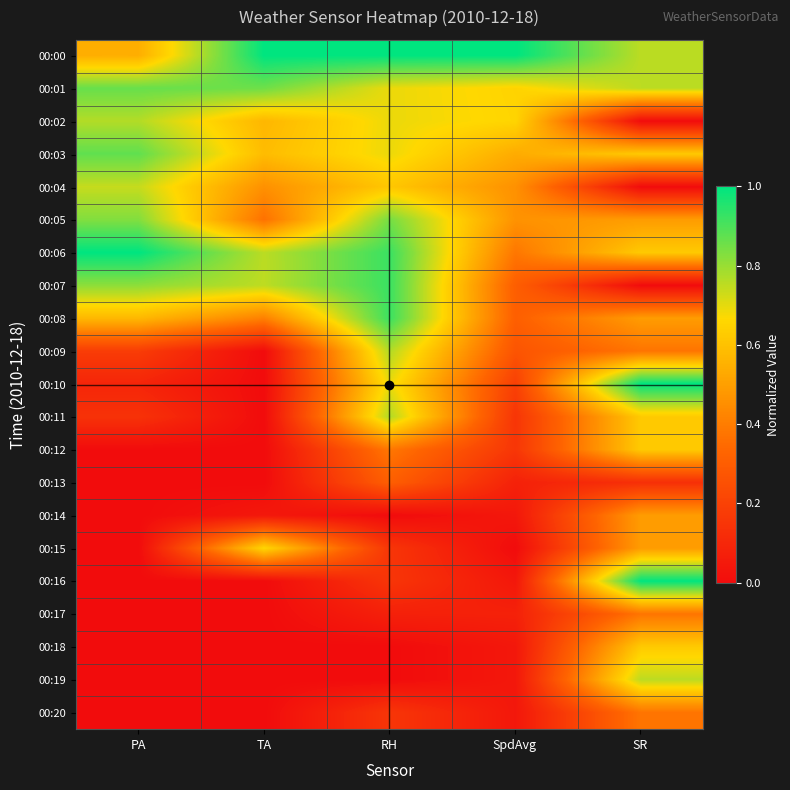

Reading left to right, list all the values displayed in this chart.

00:00: PA=0.5	TA=1.0	RH=1.0	SpdAvg=1.0	SR=0.8
00:01: PA=0.9	TA=0.9	RH=0.7	SpdAvg=0.7	SR=0.8
00:02: PA=0.8	TA=0.6	RH=0.7	SpdAvg=0.7	SR=0.0
00:03: PA=0.9	TA=0.6	RH=0.7	SpdAvg=0.5	SR=0.6
00:04: PA=0.7	TA=0.5	RH=0.6	SpdAvg=0.5	SR=0.0
00:05: PA=0.8	TA=0.4	RH=0.8	SpdAvg=0.5	SR=0.5
00:06: PA=1.0	TA=0.8	RH=0.9	SpdAvg=0.4	SR=0.6
00:07: PA=0.8	TA=0.8	RH=0.9	SpdAvg=0.3	SR=0.0
00:08: PA=0.6	TA=0.4	RH=0.9	SpdAvg=0.3	SR=0.5
00:09: PA=0.2	TA=0.0	RH=0.8	SpdAvg=0.3	SR=0.4
00:10: PA=0.1	TA=0.0	RH=0.7	SpdAvg=0.2	SR=1.0
00:11: PA=0.1	TA=0.0	RH=0.8	SpdAvg=0.2	SR=0.6
00:12: PA=0.0	TA=0.0	RH=0.4	SpdAvg=0.2	SR=0.6
00:13: PA=0.0	TA=0.0	RH=0.3	SpdAvg=0.1	SR=0.1
00:14: PA=0.0	TA=0.0	RH=0.0	SpdAvg=0.0	SR=0.5
00:15: PA=0.0	TA=0.7	RH=0.2	SpdAvg=0.0	SR=0.5
00:16: PA=0.0	TA=0.0	RH=0.2	SpdAvg=0.0	SR=1.0
00:17: PA=0.0	TA=0.0	RH=0.1	SpdAvg=0.1	SR=0.4
00:18: PA=0.0	TA=0.0	RH=0.0	SpdAvg=0.0	SR=0.6
00:19: PA=0.0	TA=0.0	RH=0.0	SpdAvg=0.0	SR=0.8
00:20: PA=0.0	TA=0.0	RH=0.2	SpdAvg=0.0	SR=0.4